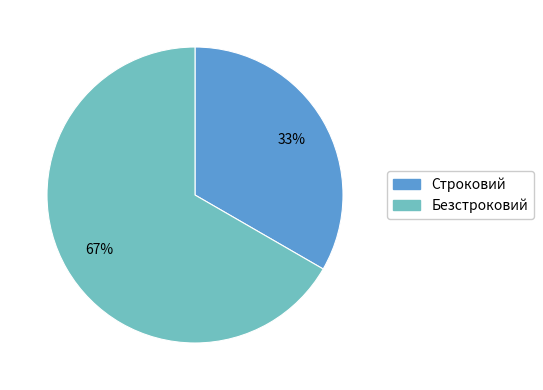

Which slice is the smallest?

Строковий